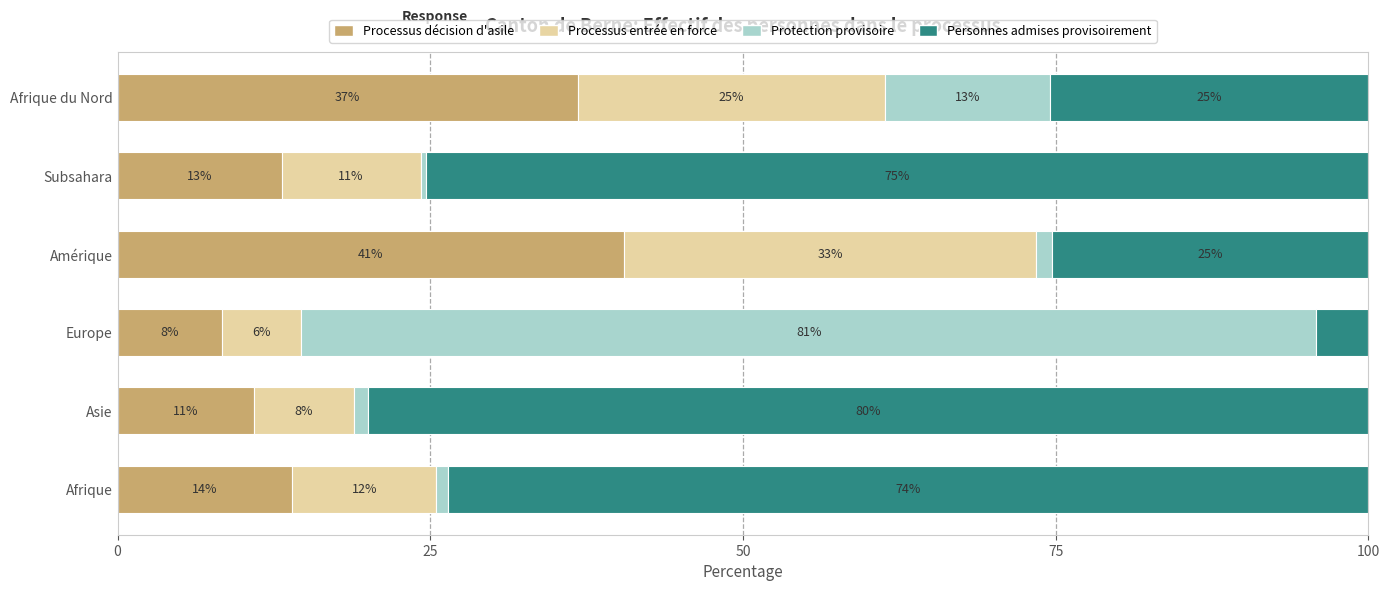

What are all the series names shown in the legend?

Processus décision d'asile, Processus entrée en force, Protection provisoire, Personnes admises provisoirement